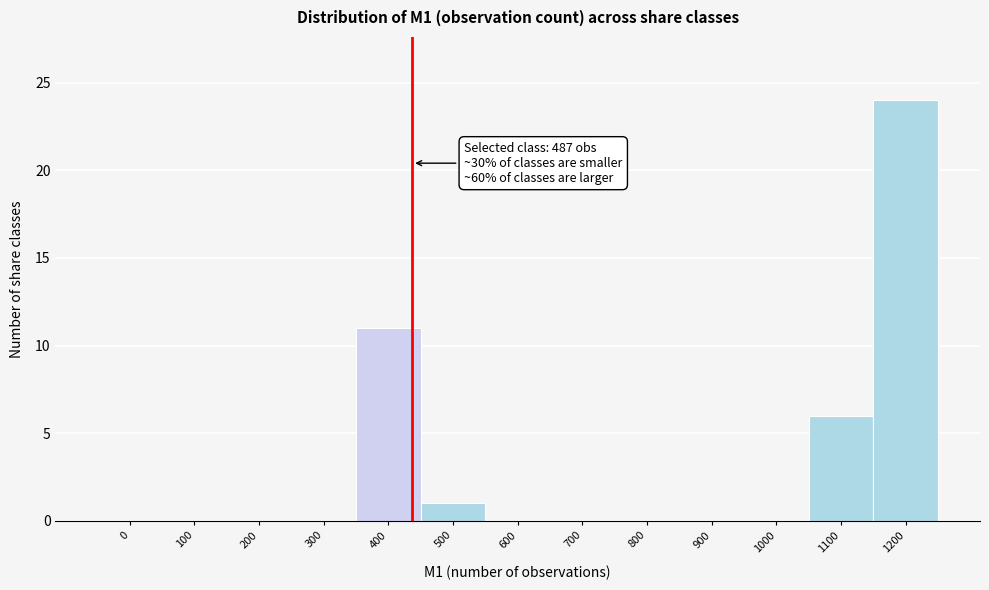

Reading left to right, what are all the values shown in this chart?

0=0	100=0	200=0	300=0	400=11	500=1	600=0	700=0	800=0	900=0	1000=0	1100=6	1200=24